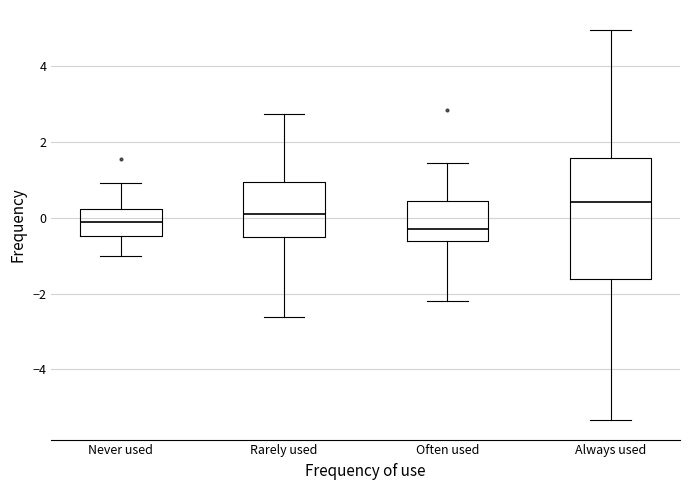

Which box has the highest median line?

Always used